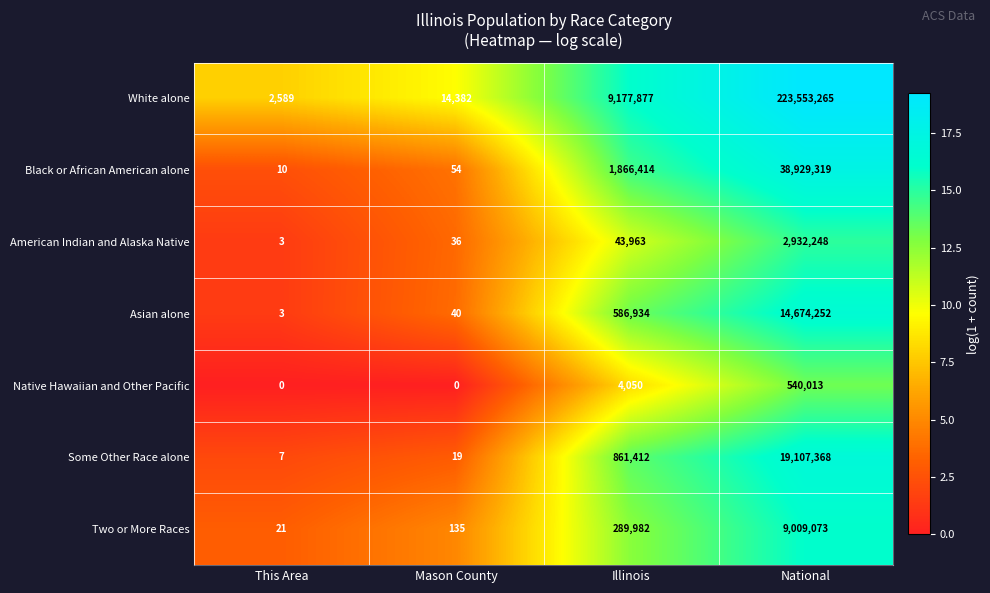

What is the greatest value displayed?

223553265